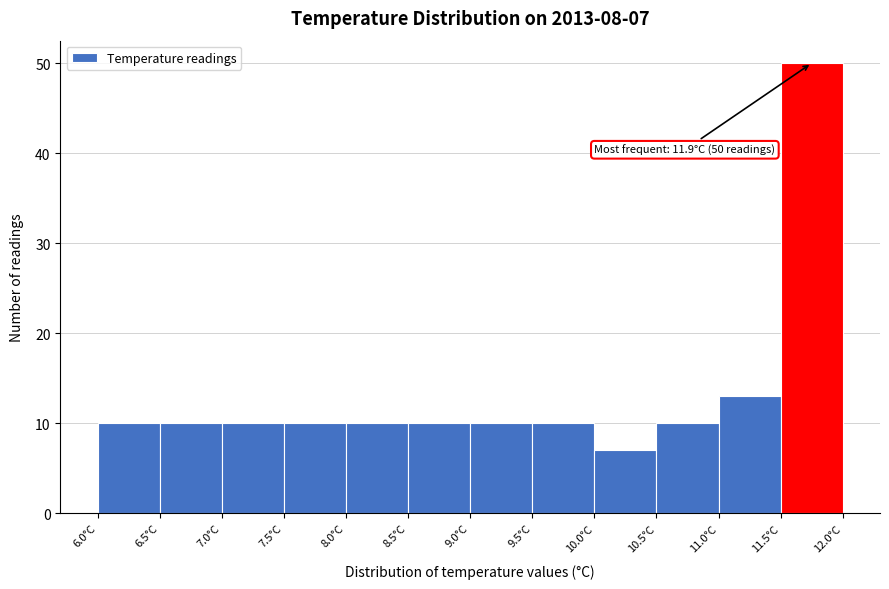

Which range on the x-axis has the tallest bar?

11.5 to 12.0